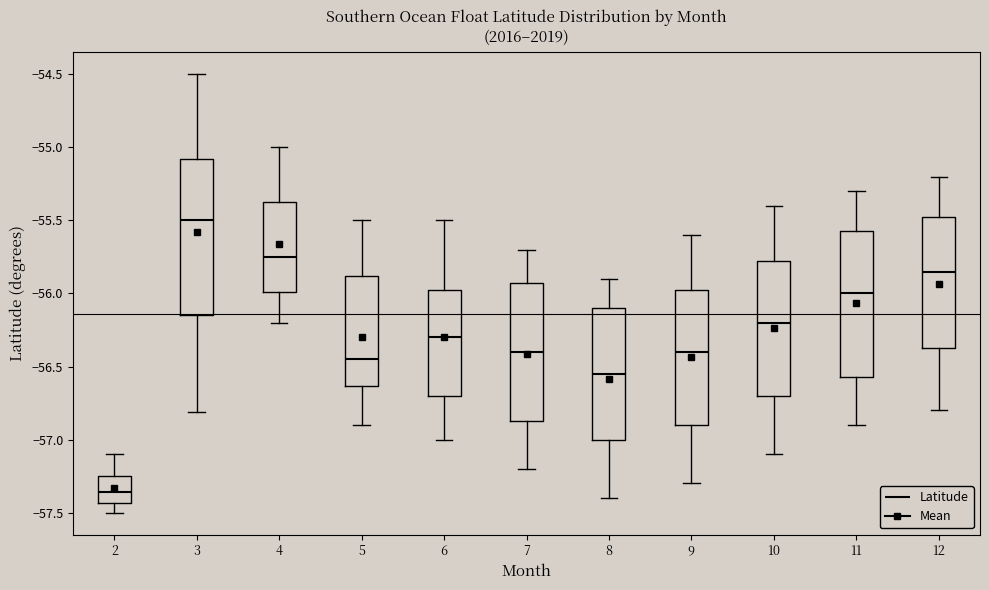

Reading left to right, transcribe this box plot: for each box, give where its median line is, the range the box spans, and where its two whiskers end, as read against the y-axis. The values are not printed on the chart, so give them approximately, as read against the axis.

2: median -57.35, box -57.45 to -57.25, whiskers -57.50 to -57.10
3: median -55.50, box -56.15 to -55.10, whiskers -56.80 to -54.50
4: median -55.75, box -56.00 to -55.35, whiskers -56.20 to -55.00
5: median -56.45, box -56.65 to -55.90, whiskers -56.90 to -55.50
6: median -56.30, box -56.70 to -55.95, whiskers -57.00 to -55.50
7: median -56.40, box -56.85 to -55.90, whiskers -57.20 to -55.70
8: median -56.55, box -57.00 to -56.10, whiskers -57.40 to -55.90
9: median -56.40, box -56.90 to -55.95, whiskers -57.30 to -55.60
10: median -56.20, box -56.70 to -55.75, whiskers -57.10 to -55.40
11: median -56.00, box -56.55 to -55.55, whiskers -56.90 to -55.30
12: median -55.85, box -56.35 to -55.45, whiskers -56.80 to -55.20